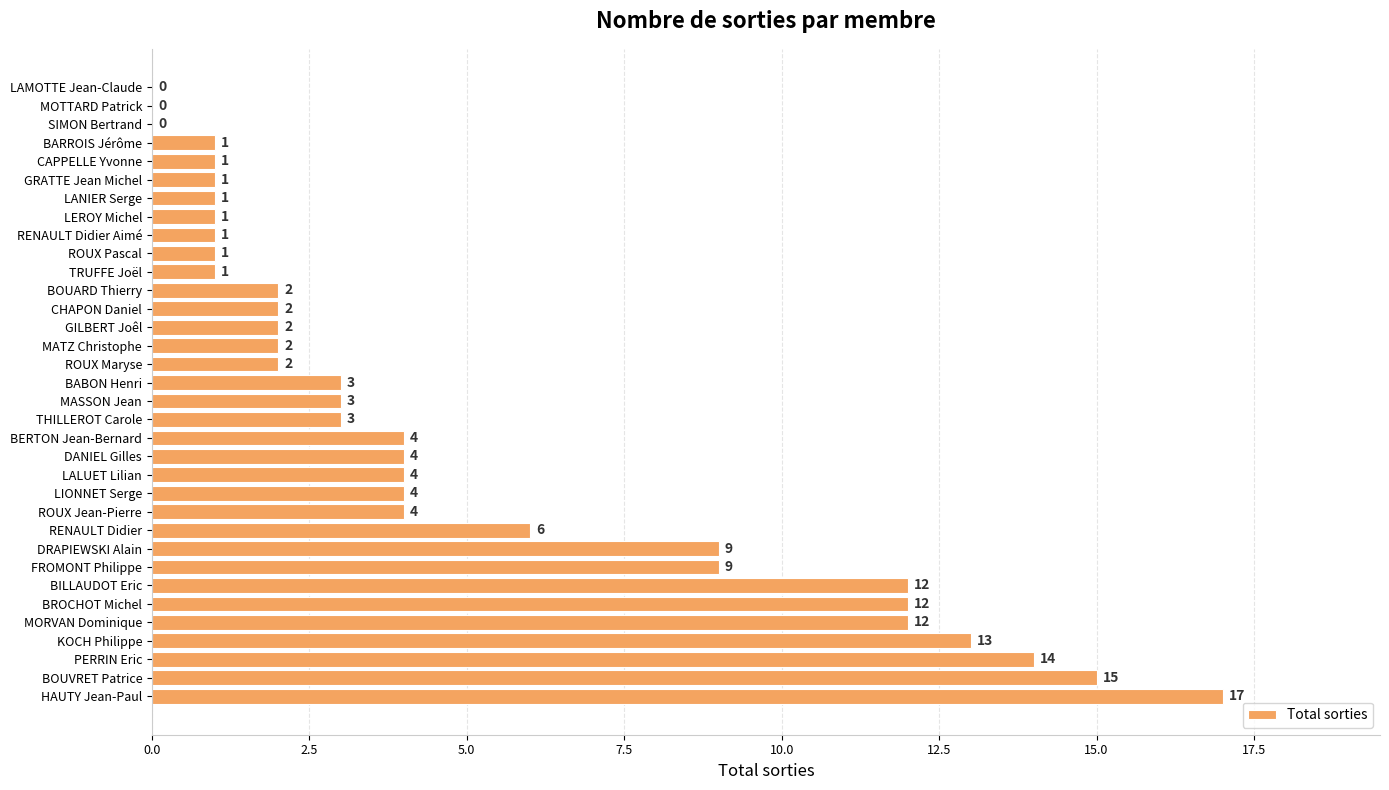

Reading bottom to top, transcribe all the data shown in this chart.

HAUTY Jean-Paul=17	BOUVRET Patrice=15	PERRIN Eric=14	KOCH Philippe=13	MORVAN Dominique=12	BROCHOT Michel=12	BILLAUDOT Eric=12	FROMONT Philippe=9	DRAPIEWSKI Alain=9	RENAULT Didier=6	ROUX Jean-Pierre=4	LIONNET Serge=4	LALUET Lilian=4	DANIEL Gilles=4	BERTON Jean-Bernard=4	THILLEROT Carole=3	MASSON Jean=3	BABON Henri=3	ROUX Maryse=2	MATZ Christophe=2	GILBERT Joêl=2	CHAPON Daniel=2	BOUARD Thierry=2	TRUFFE Joël=1	ROUX Pascal=1	RENAULT Didier Aimé=1	LEROY Michel=1	LANIER Serge=1	GRATTE Jean Michel=1	CAPPELLE Yvonne=1	BARROIS Jérôme=1	SIMON Bertrand=0	MOTTARD Patrick=0	LAMOTTE Jean-Claude=0